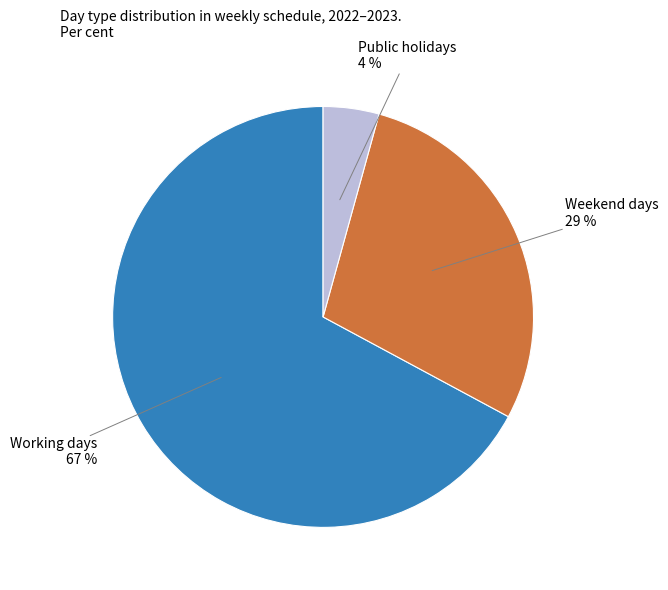

Is there a majority slice in this chart?

Yes